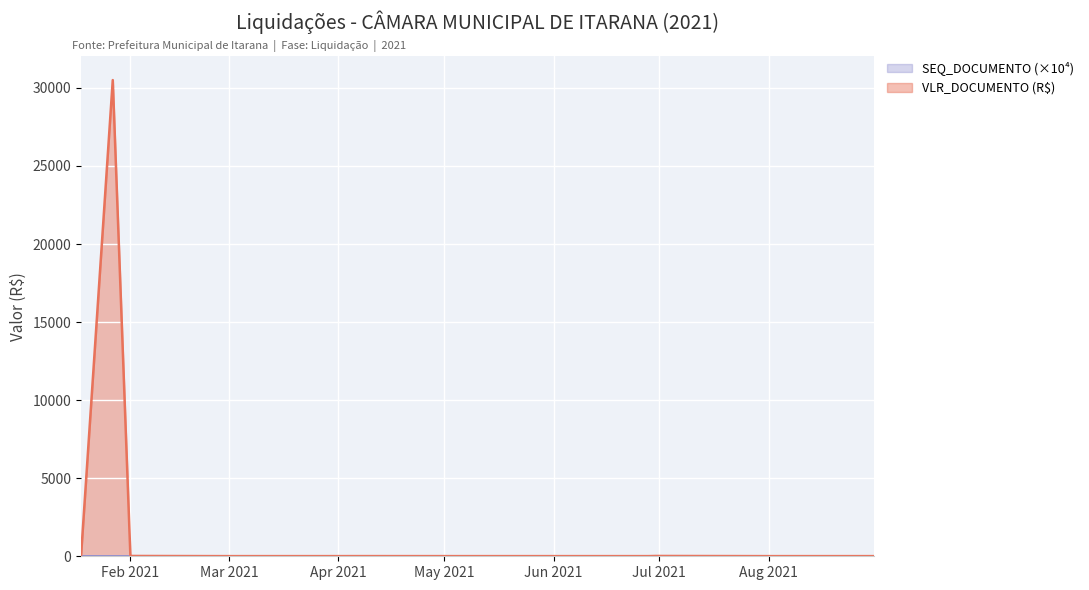

Which series has the largest range (max minus min)?

VLR_DOCUMENTO (R$)